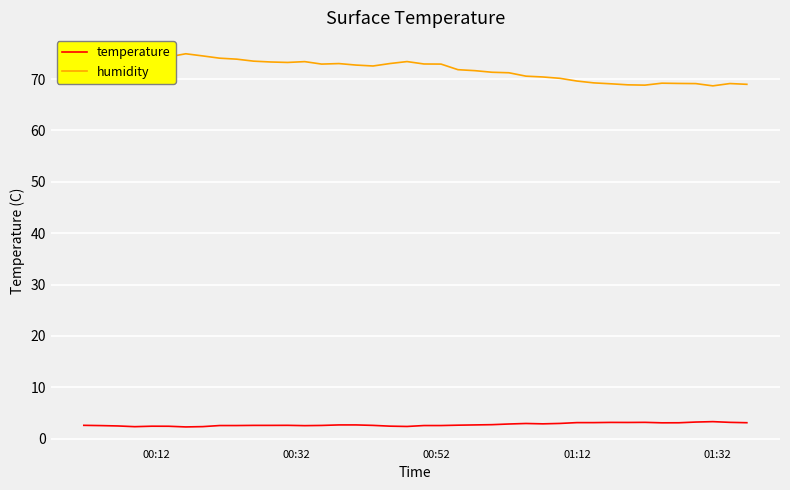

In humidity, how many points are lower than both neighbors (excluding endpoints)?

6